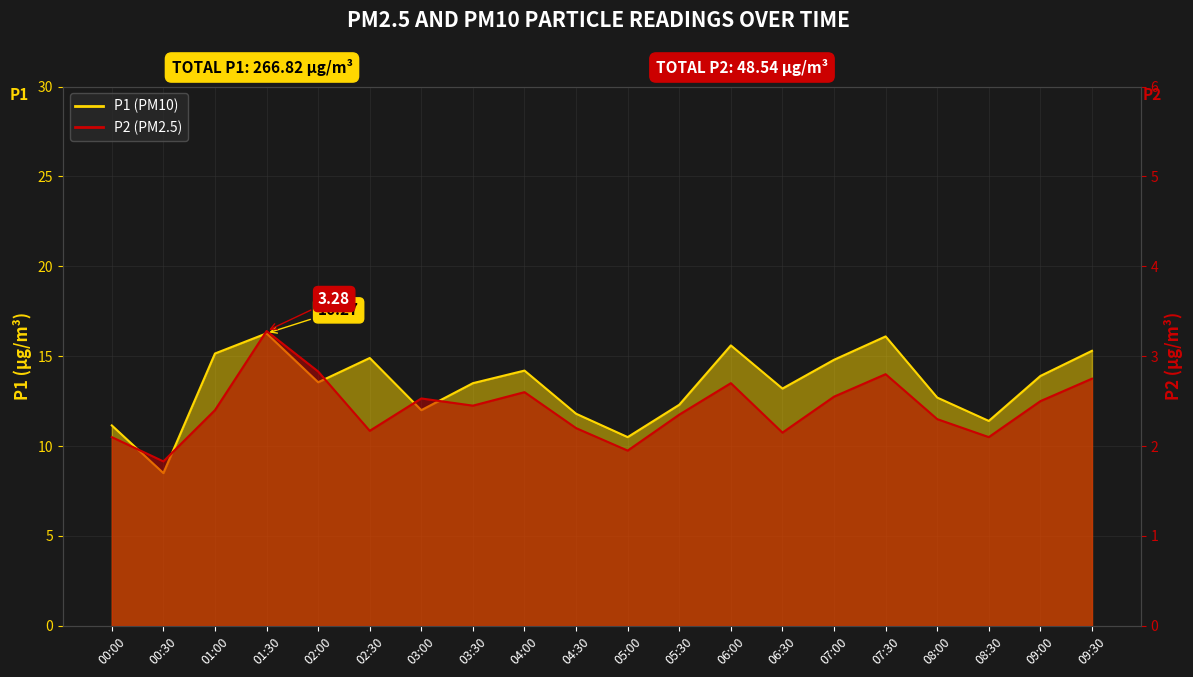

How many lines are shown in the chart?

2